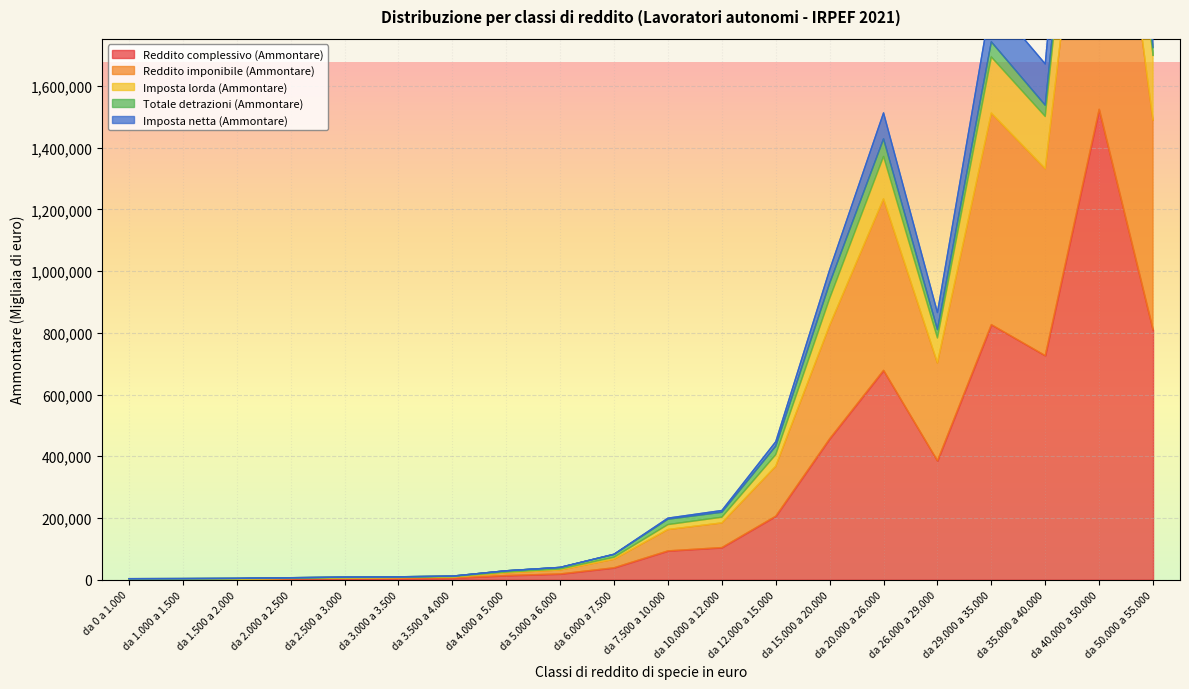

True or false: Reddito complessivo (Ammontare) and Reddito imponibile (Ammontare) intersect in this chart.

False